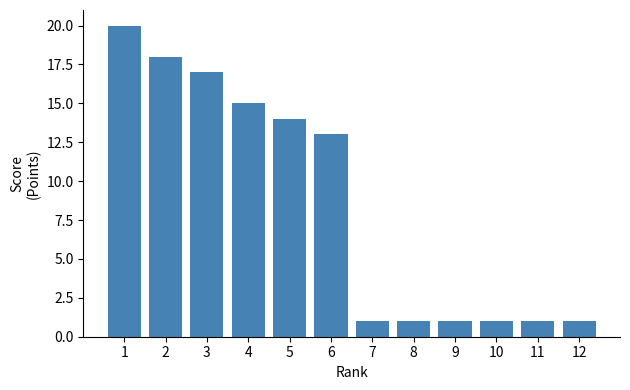

Reading left to right, transcribe all the data shown in this chart.

1=20	2=18	3=17	4=15	5=14	6=13	7=1	8=1	9=1	10=1	11=1	12=1